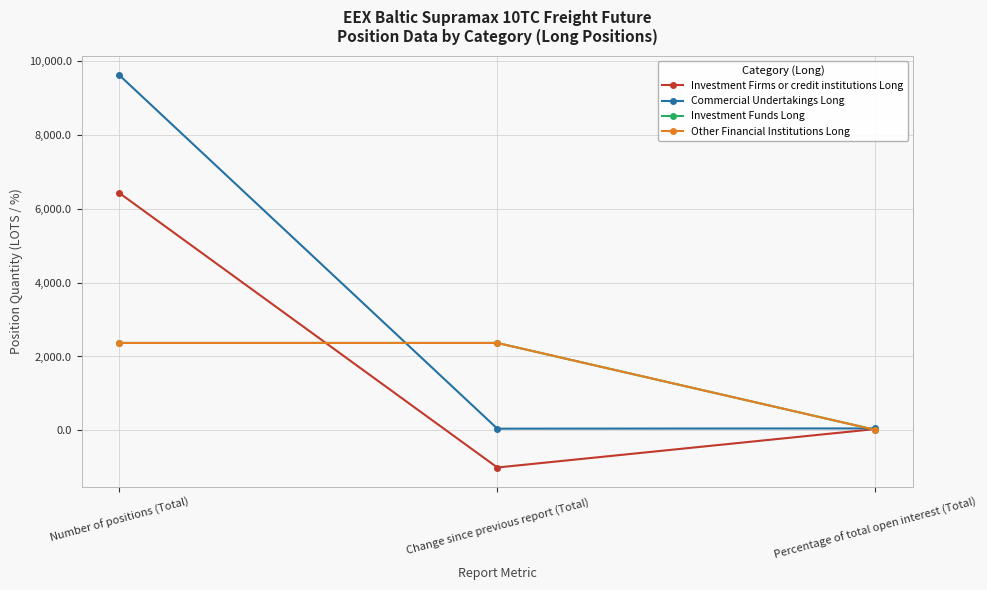

What is the average value of the Investment Funds Long series?

1582.0